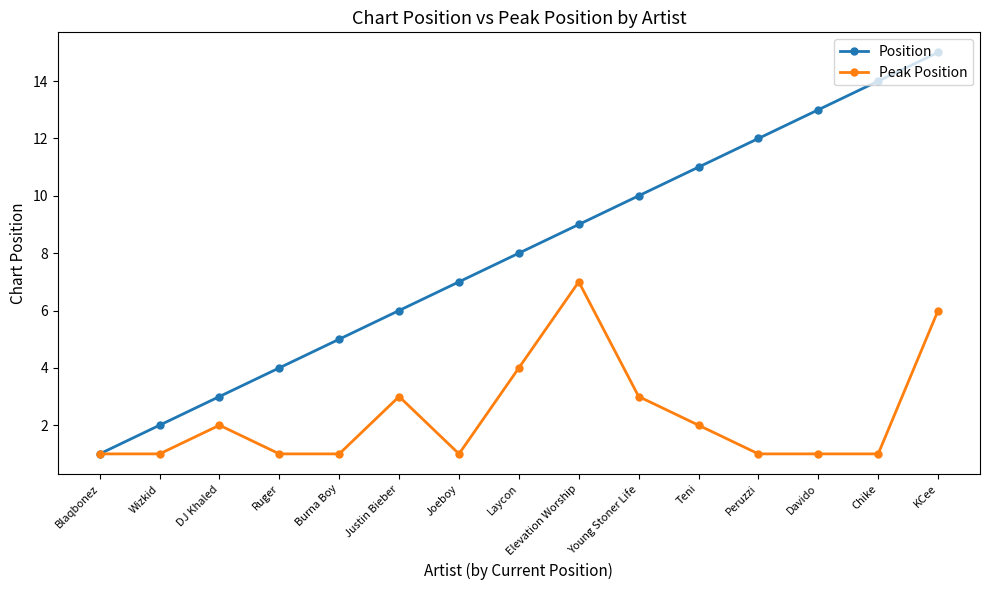

At which category is the sum across all series the highest?

KCee